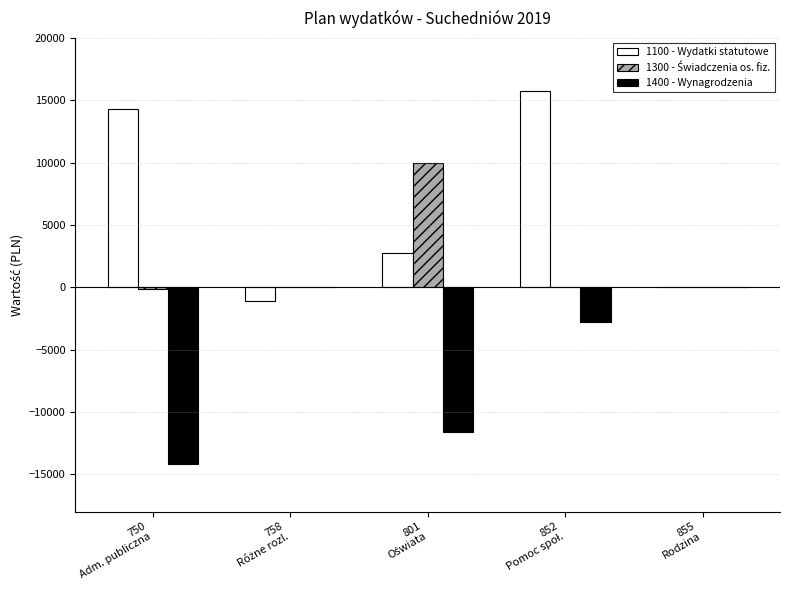

What is the sum of all 1400 - Wynagrodzenia values?

-28562.4